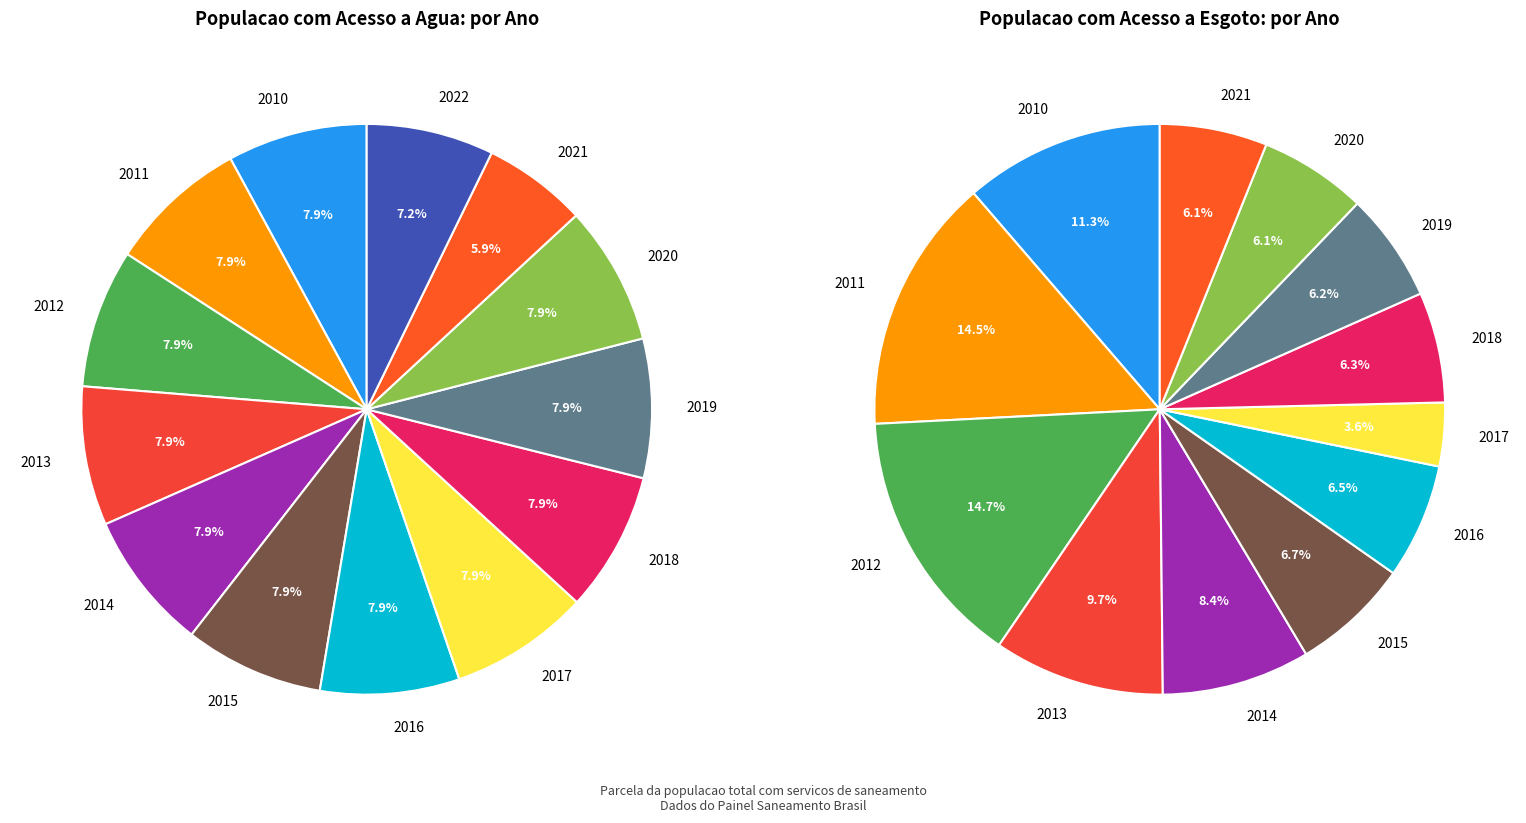

Which has a higher value, 2010 or 2013?

2010